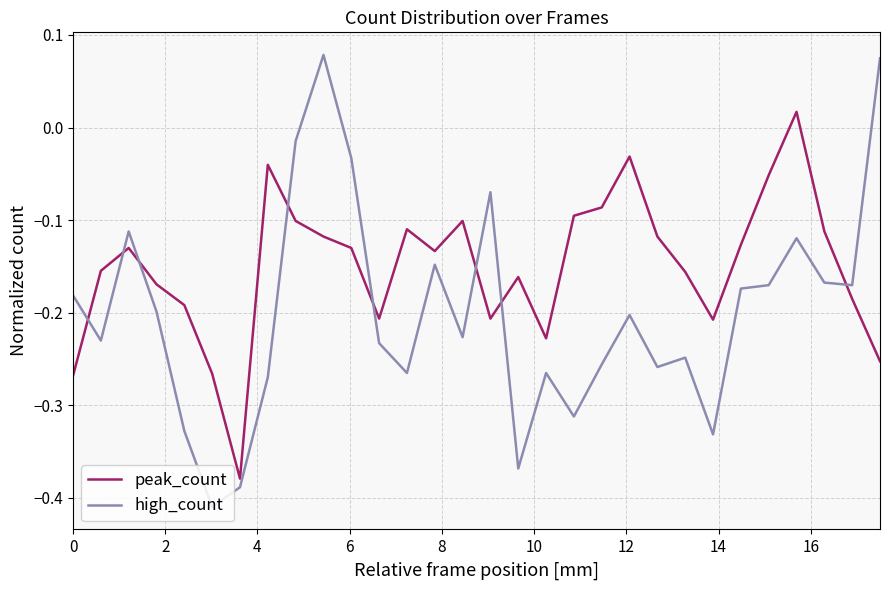

In peak_count, how many points are higher than both neighbors (excluding endpoints)?

7